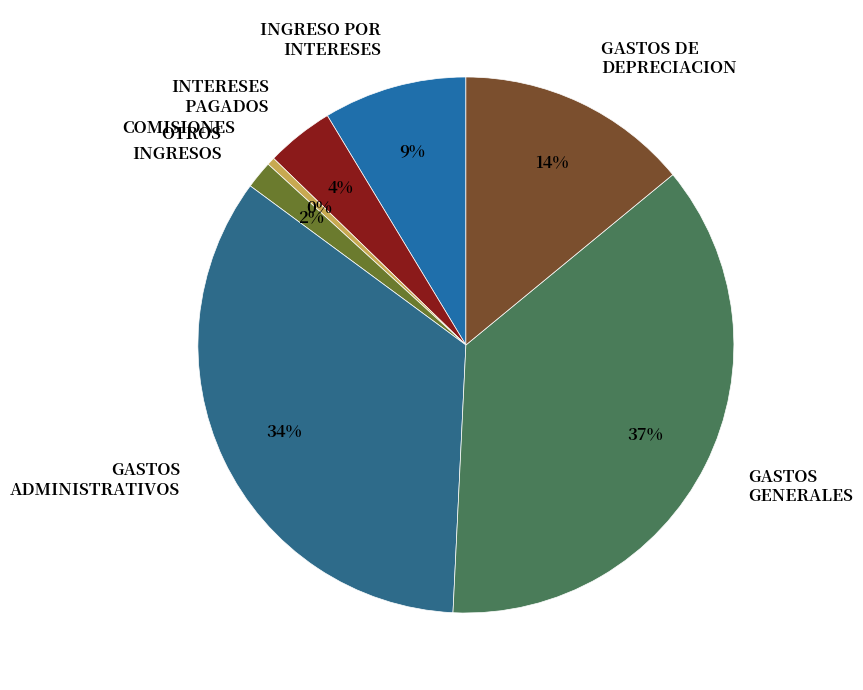

Which slice is the largest?

GASTOS GENERALES